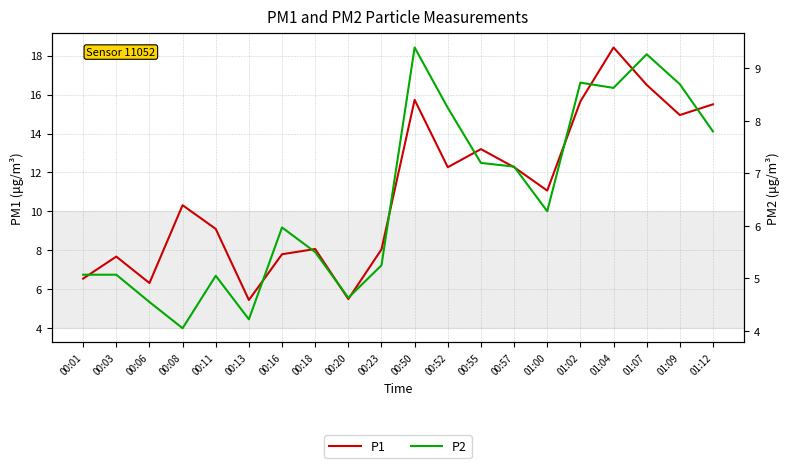

Reading left to right, extract all data points from this chart.

P1: 6.5	7.7	6.3	10.3	9.1	5.5	7.8	8.1	5.5	8.1	15.7	12.3	13.2	12.3	11.1	15.7	18.4	16.5	14.9	15.5
P2: 5.1	5.1	4.5	4.0	5.0	4.2	6.0	5.5	4.6	5.2	9.4	8.2	7.2	7.1	6.3	8.7	8.6	9.3	8.7	7.8